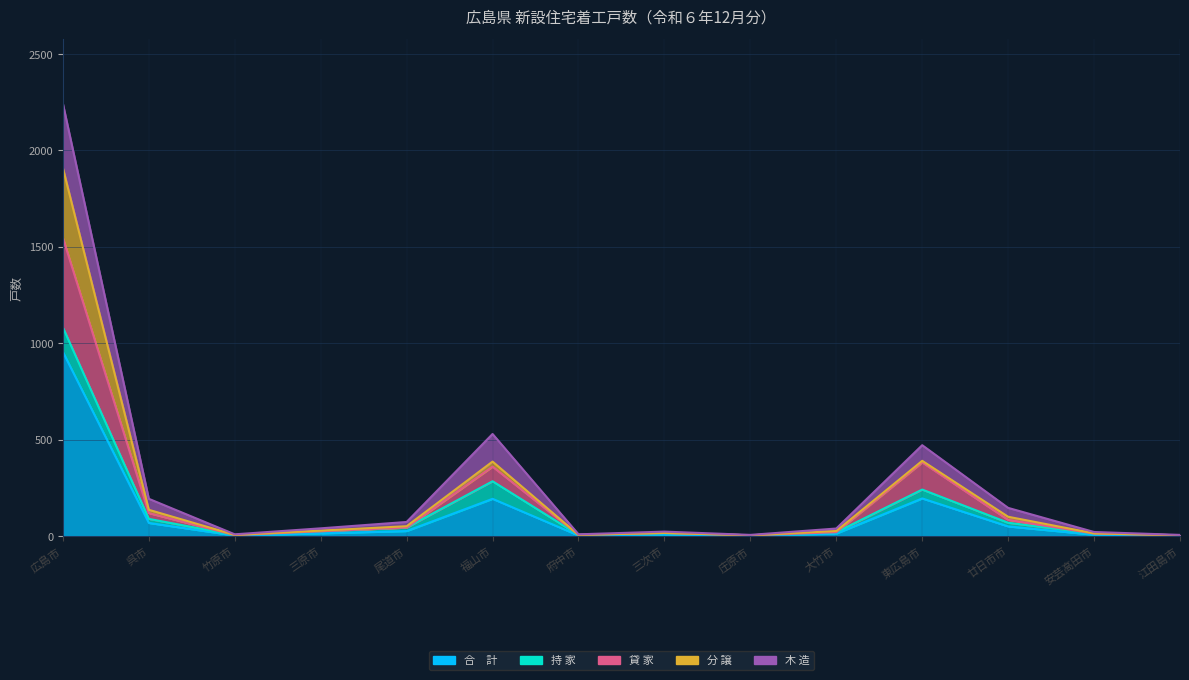

How many data points in 合　計 are above 14?

6